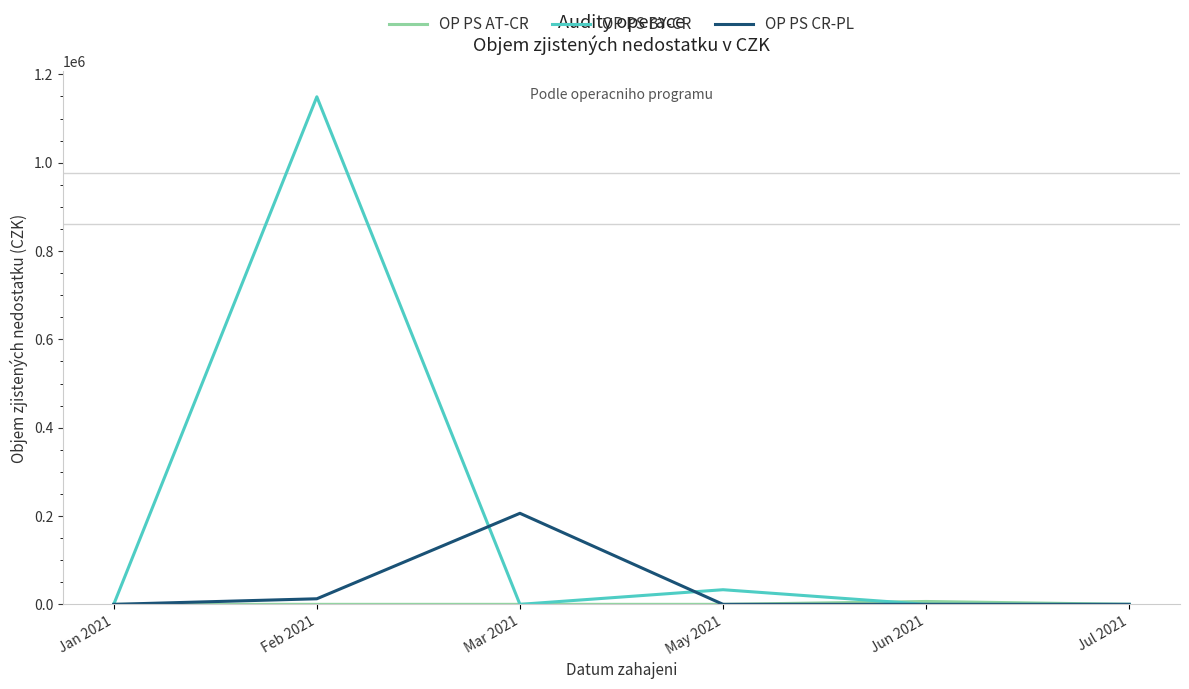

Read the OP PS BY-CR value at May 2021.

33141.8